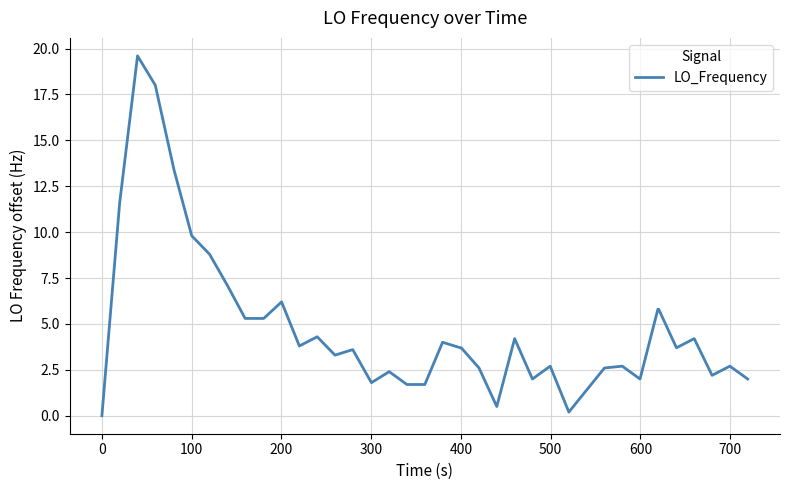

Reading left to right, list all the values displayed in this chart.

0.0	11.6	19.6	18.0	13.4	9.8	8.8	7.1	5.3	5.3	5.3	6.2	3.8	4.3	3.3	3.6	1.8	2.4	1.7	1.7	4.0	3.7	3.7	2.6	0.5	4.2	2.0	2.7	0.2	1.4	2.6	2.7	2.0	5.8	5.8	3.7	4.2	2.2	2.7	2.0